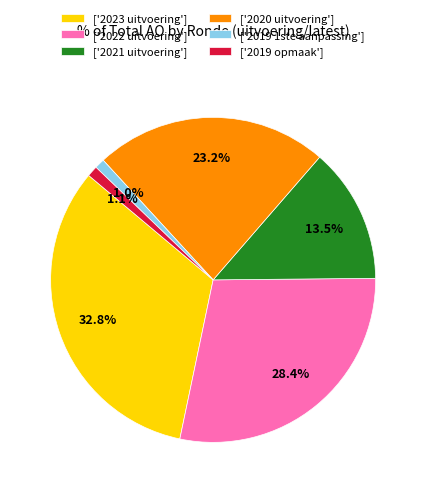

Is ['2021 uitvoering'] the majority of the pie?

No